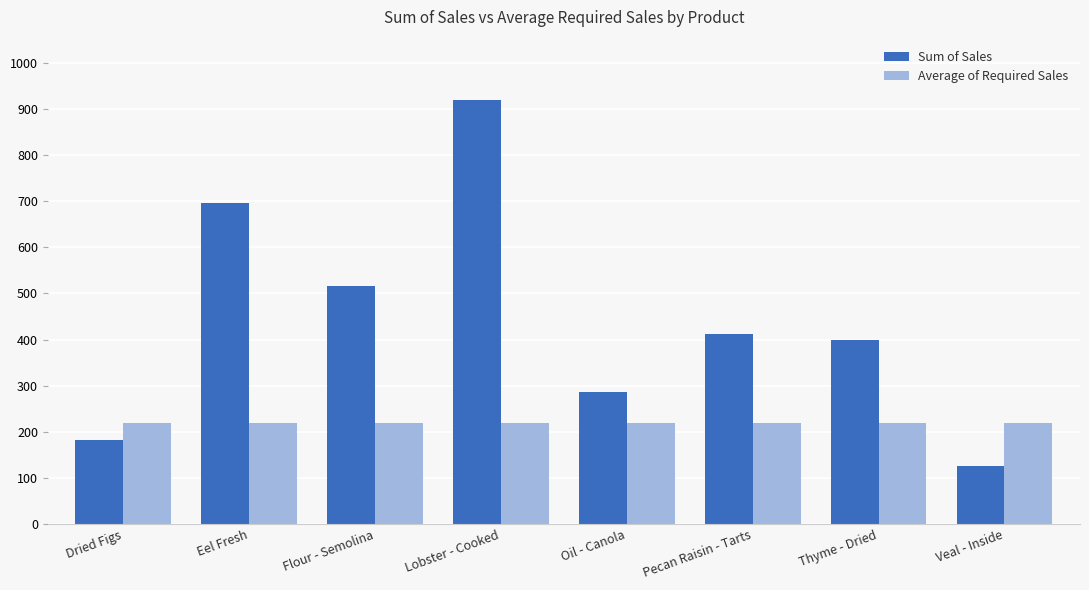

Which series changed the most between Pecan Raisin - Tarts and Veal - Inside?

Sum of Sales